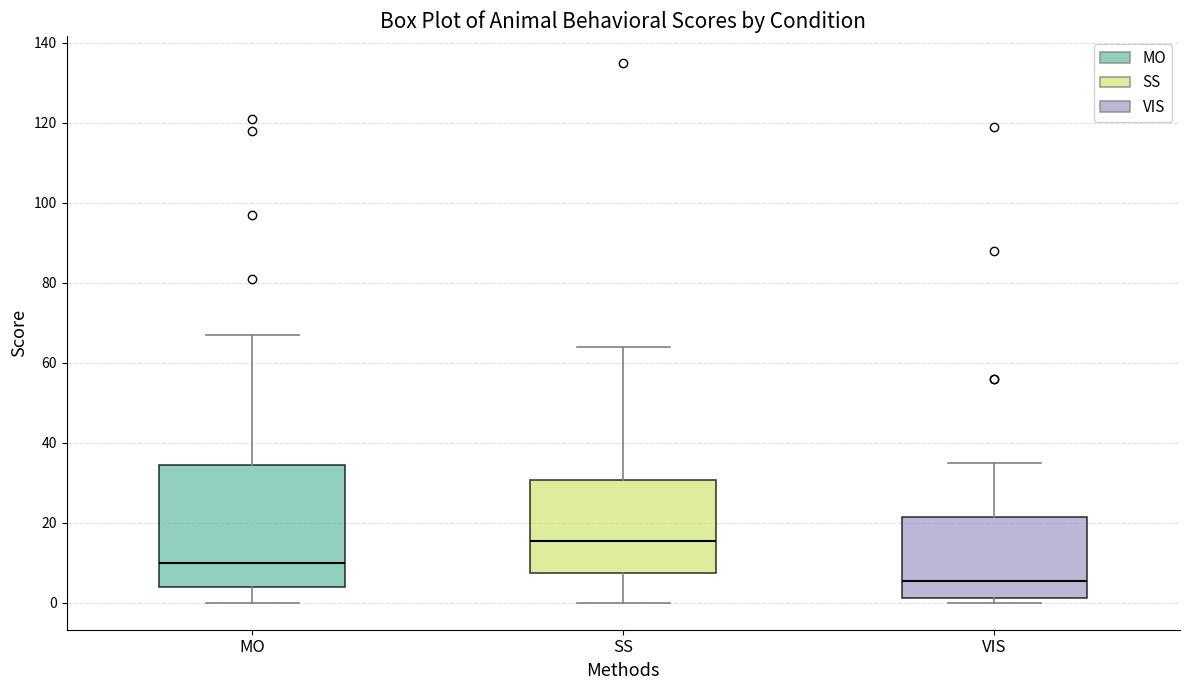

Comparing the boxes themselves (not the whiskers), which one is the tallest?

MO